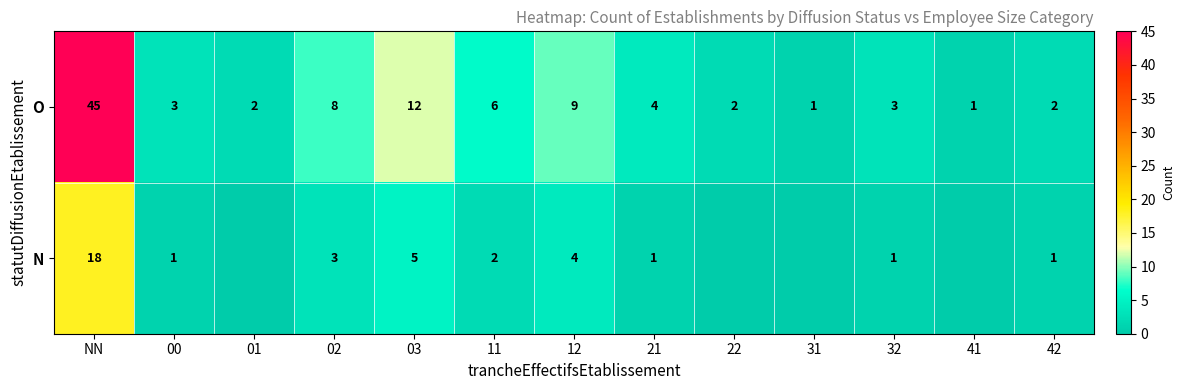

Between 03 and 41, which is larger?

03